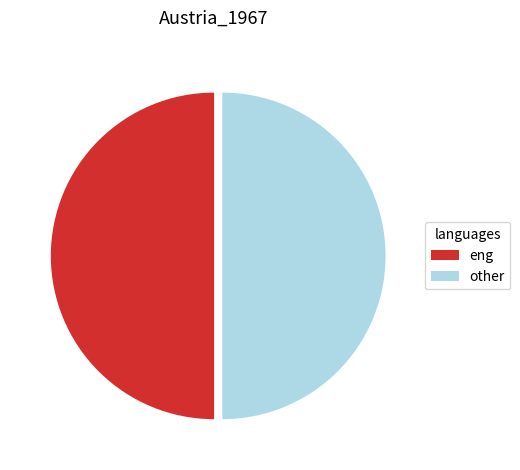

Do eng and other together represent more than half of the pie?

Yes